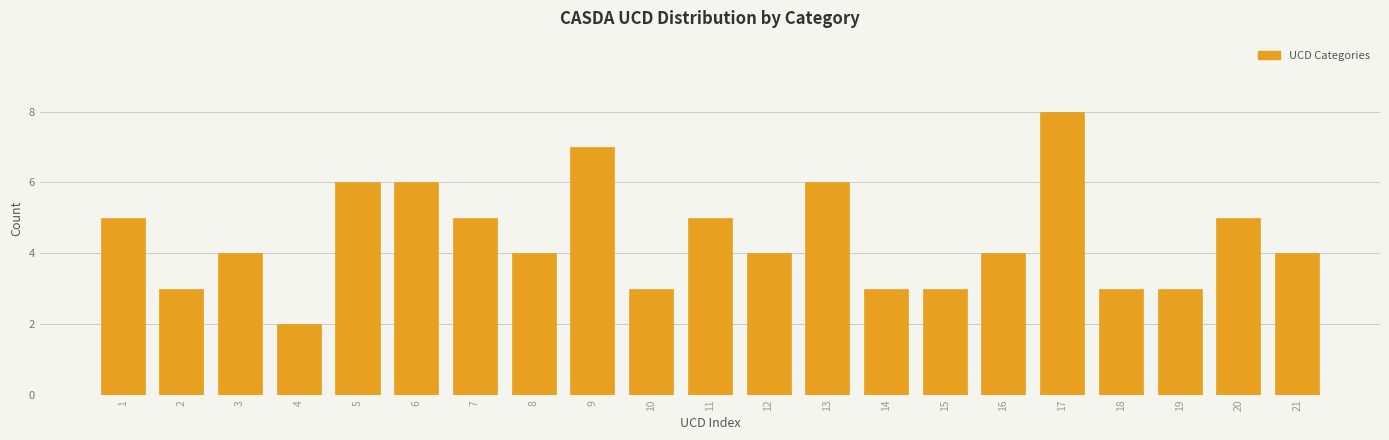

Reading left to right, transcribe all the data shown in this chart.

1=5	2=3	3=4	4=2	5=6	6=6	7=5	8=4	9=7	10=3	11=5	12=4	13=6	14=3	15=3	16=4	17=8	18=3	19=3	20=5	21=4